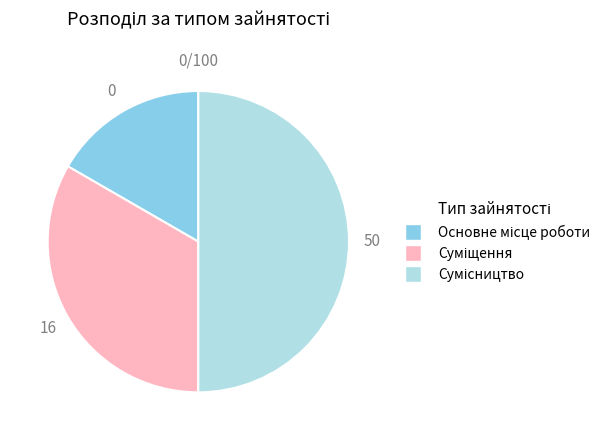

What is the smallest slice in the pie chart?

Основне місце роботи